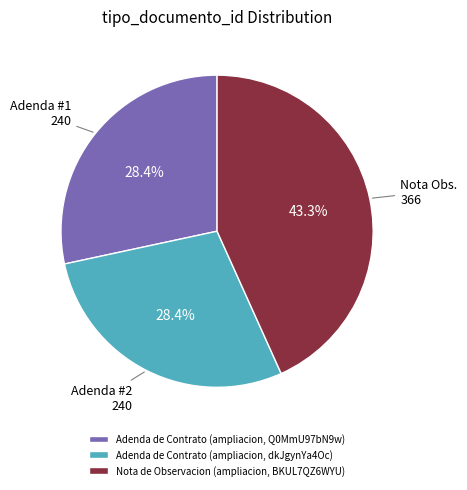

Which slice is the largest?

Nota de Observacion (ampliacion, BKUL7QZ6WYU)